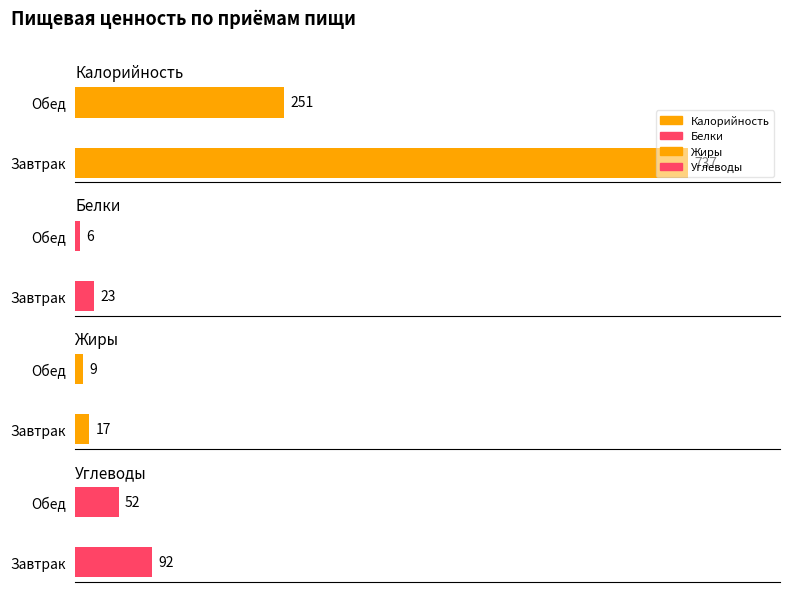

Reading right to left, transcribe all the data shown in this chart.

Калорийность: Обед=251	Завтрак=737
Белки: Обед=6	Завтрак=23
Жиры: Обед=9	Завтрак=17
Углеводы: Обед=52	Завтрак=92